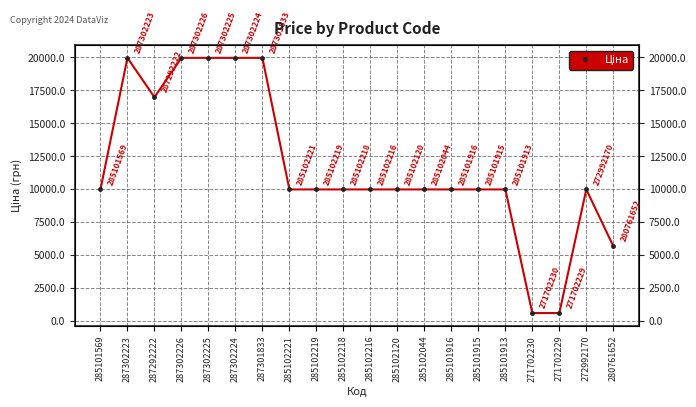

How many interior local valleys (lower than both neighbors) does the data have?

1